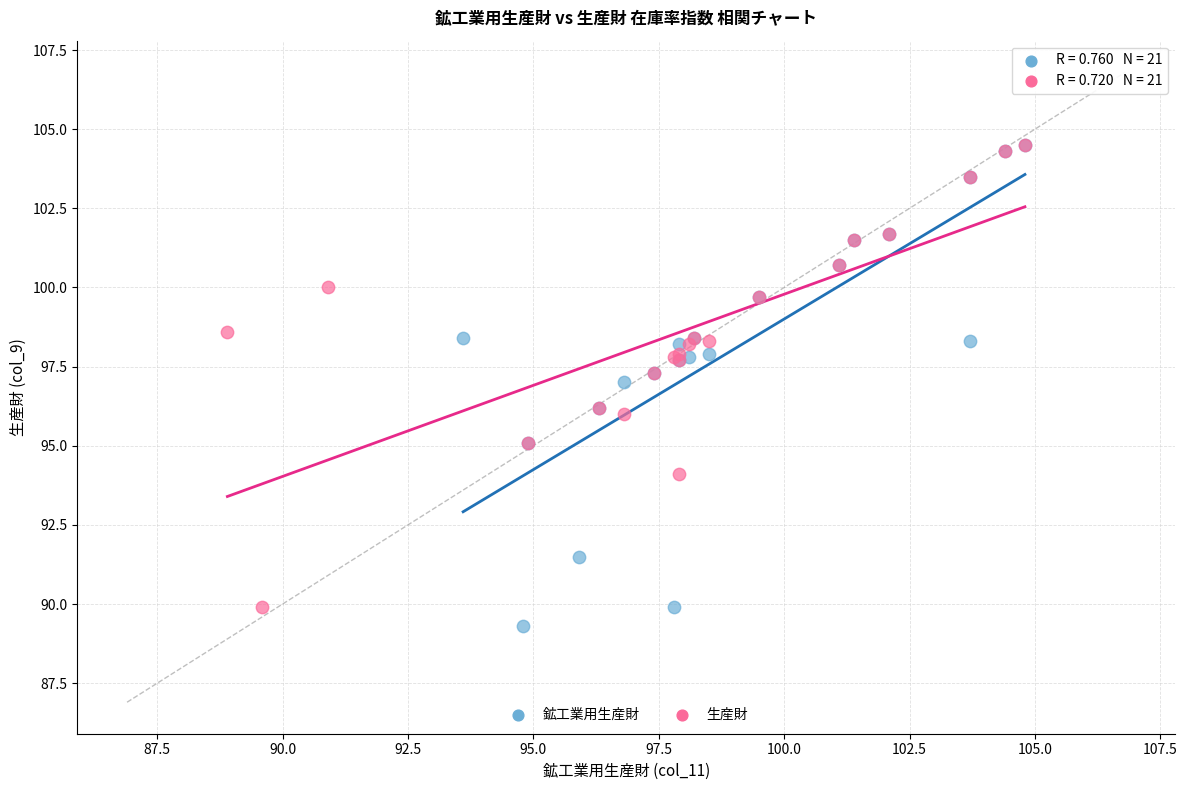

Which series has the largest Y range (max minus min)?

鉱工業用生産財